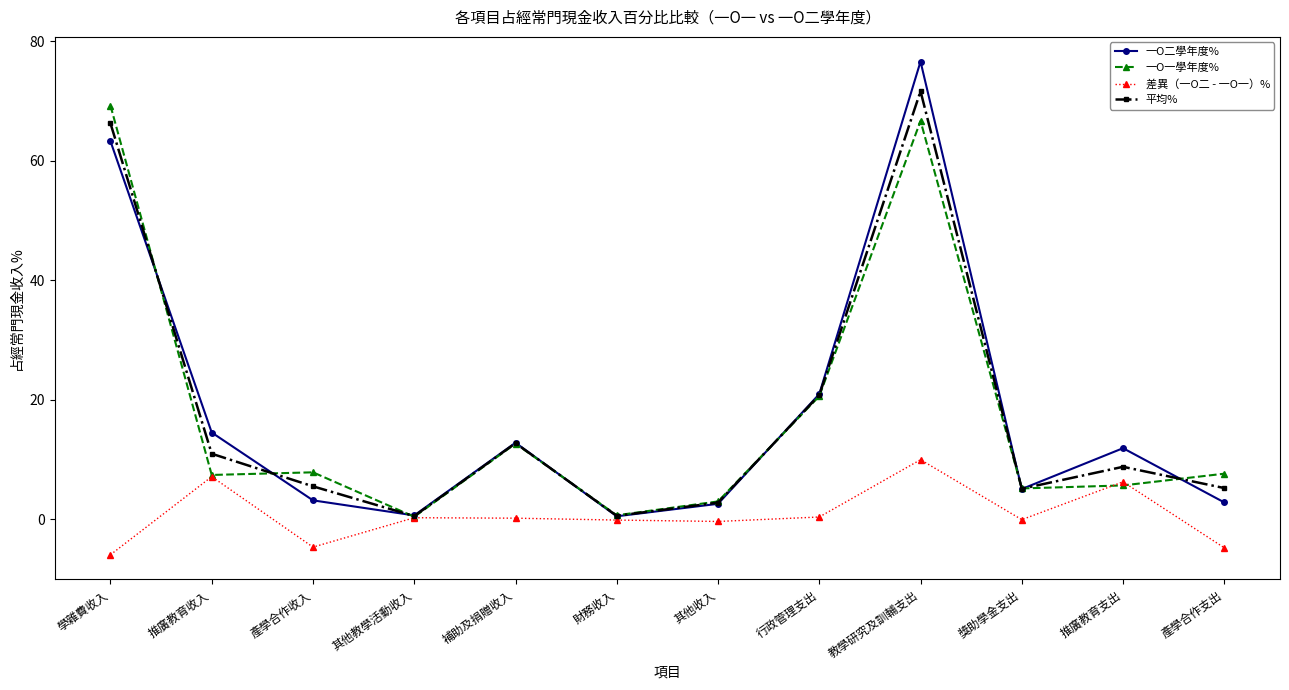

At which label does 平均% first exceed 8?

學雜費收入